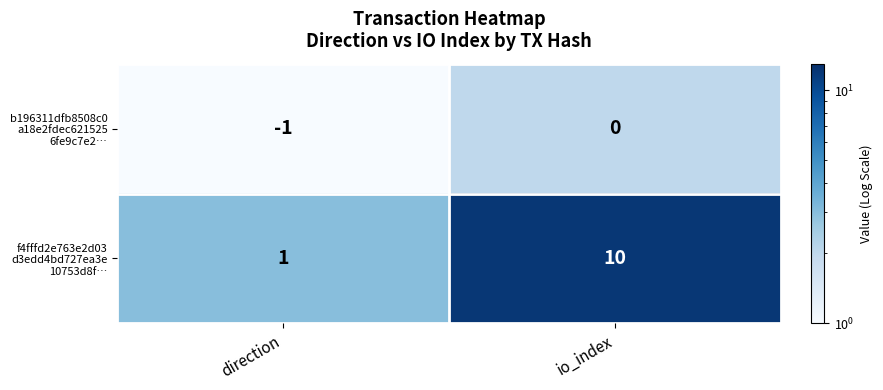

What is the maximum value shown in the chart?

10